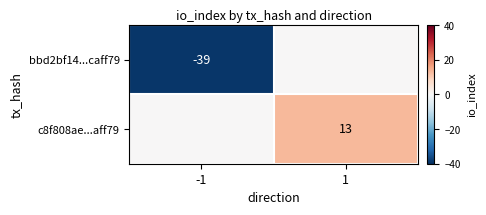

What is the total value across all series at -1?

-39